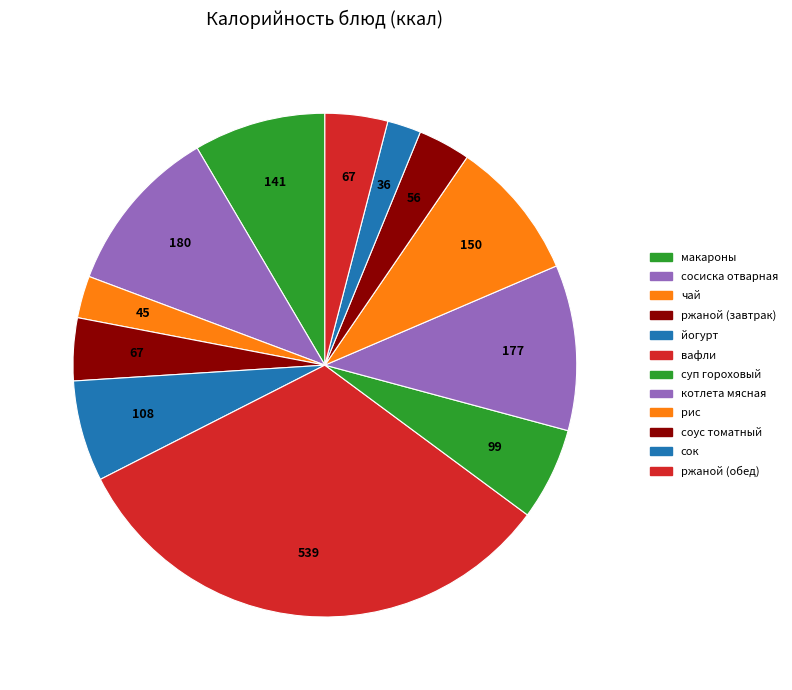

How many segments does this pie chart have?

12